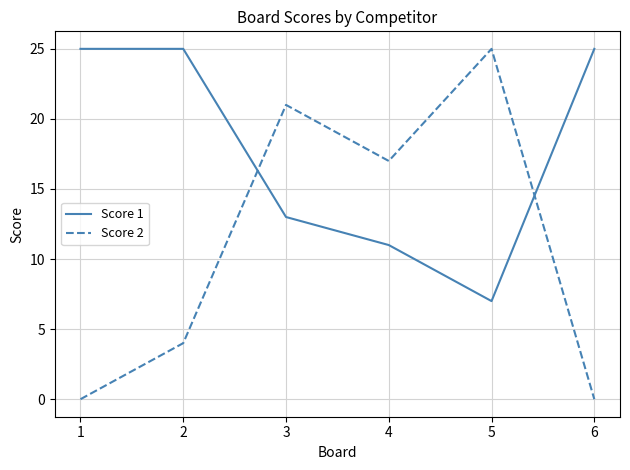

Reading right to left, list all the values displayed in this chart.

Score 1: 25	7	11	13	25	25
Score 2: 0	25	17	21	4	0